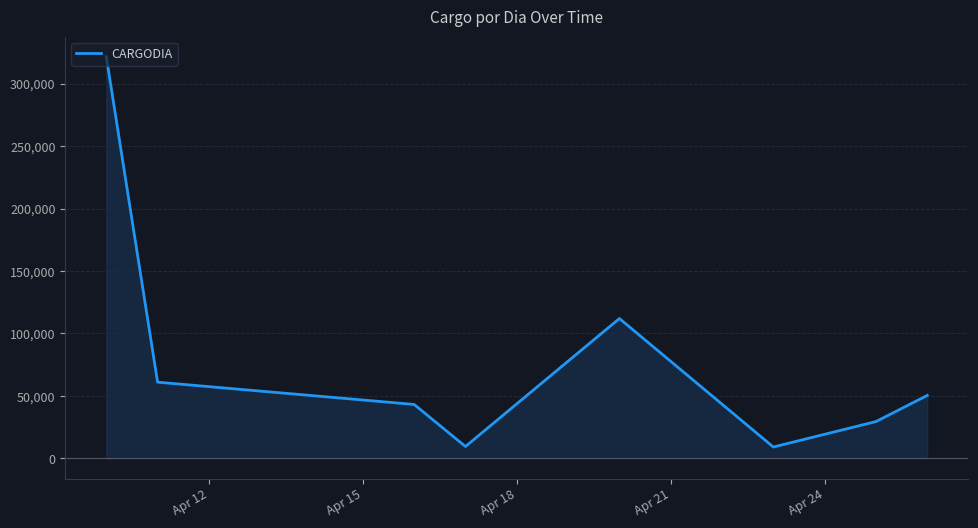

How many values exceed 50425?

4